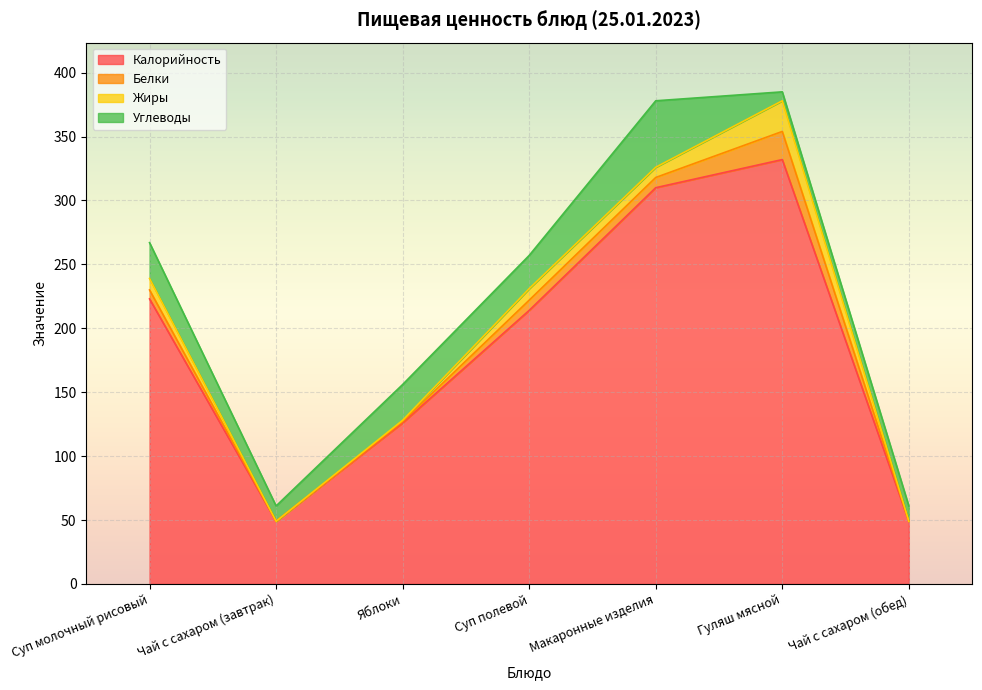

Rank the categories by Белки value from highest to lowest.

Гуляш мясной, Суп полевой, Макаронные изделия, Суп молочный рисовый, Яблоки, Чай с сахаром (завтрак), Чай с сахаром (обед)